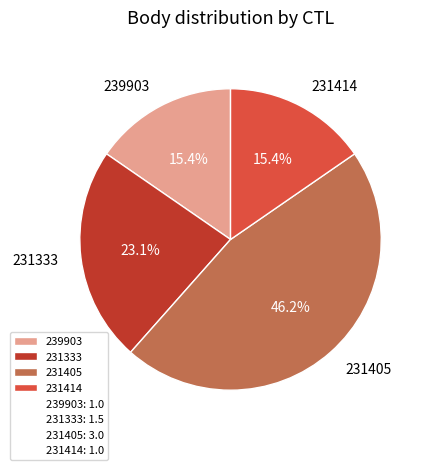

Is there a majority slice in this chart?

No